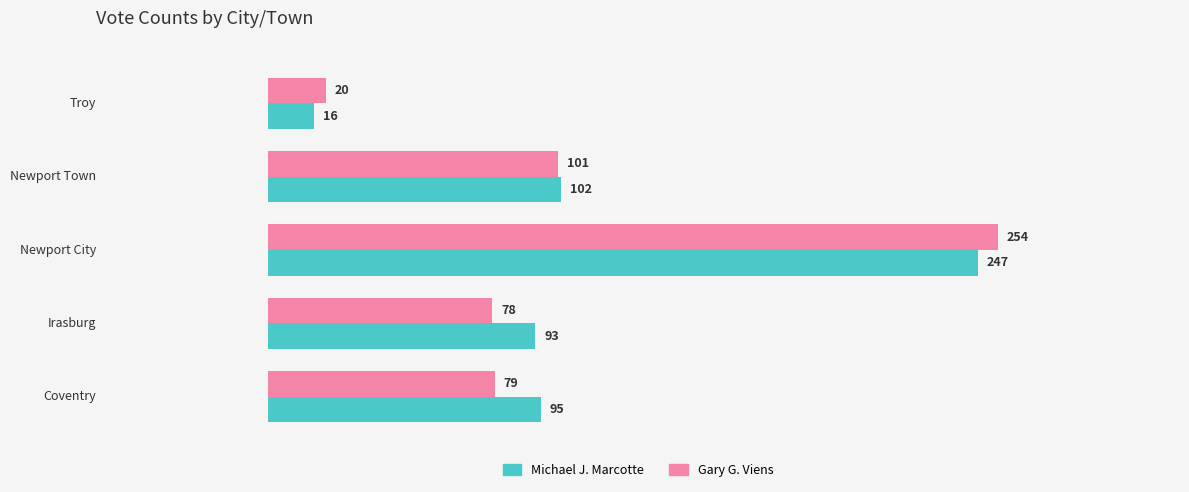

What is the difference between the maximum and second lowest values in the Michael J. Marcotte series?

154